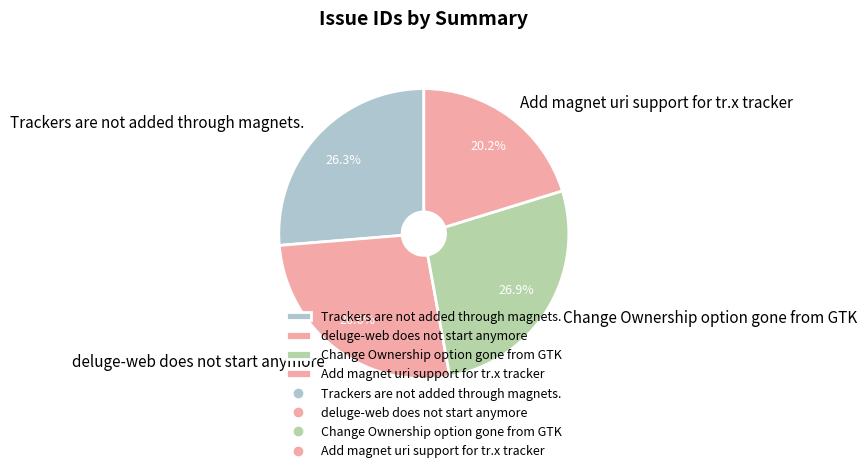

Is it true that Trackers are not added through magnets. is 26% of the pie?

True